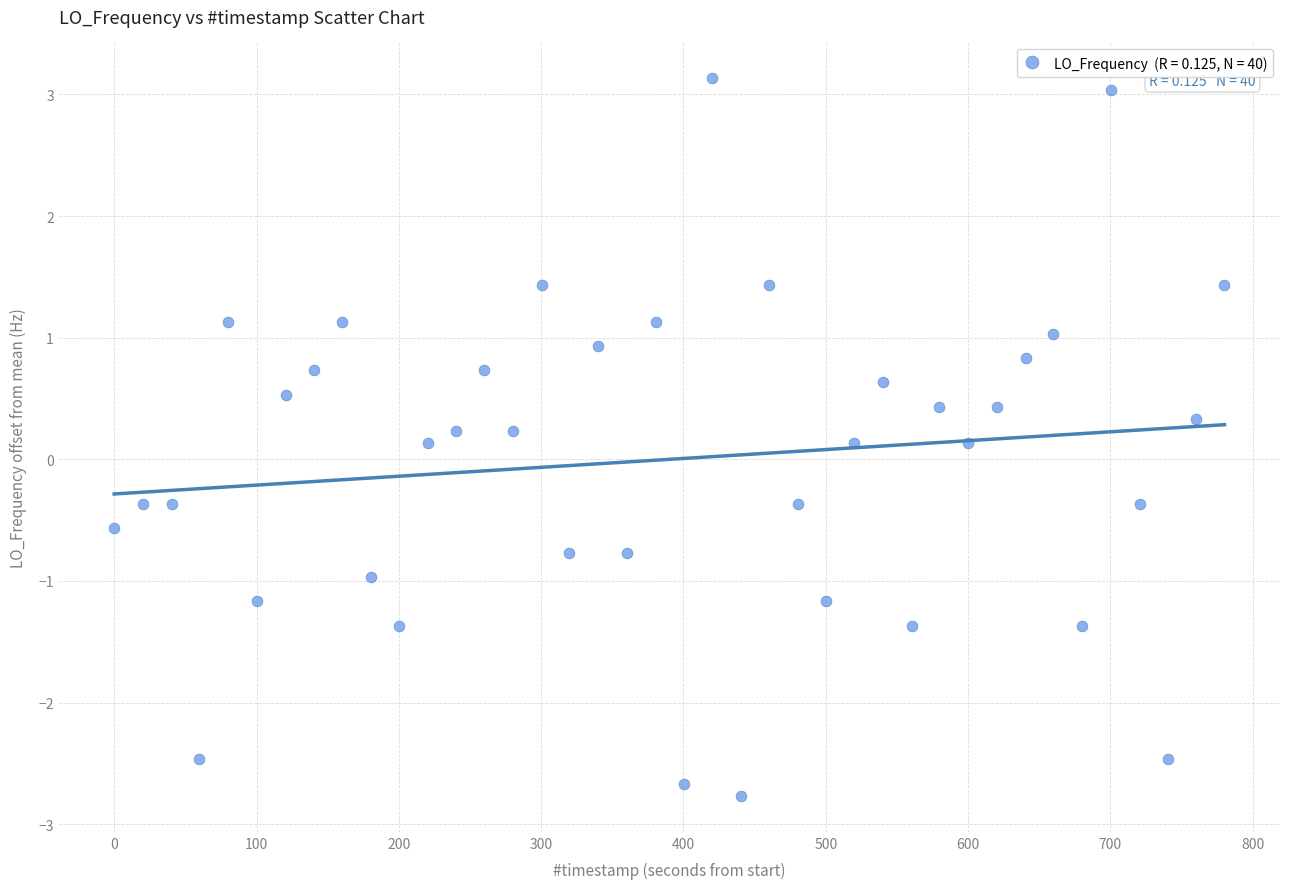

What is the range of X values (max minus min)?

780.2